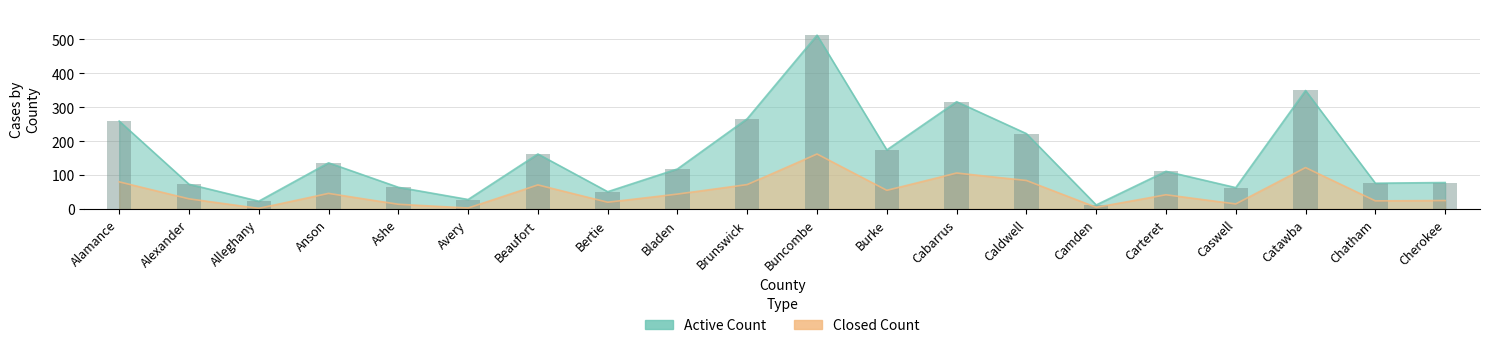

Count the number of categories in the chart.

20